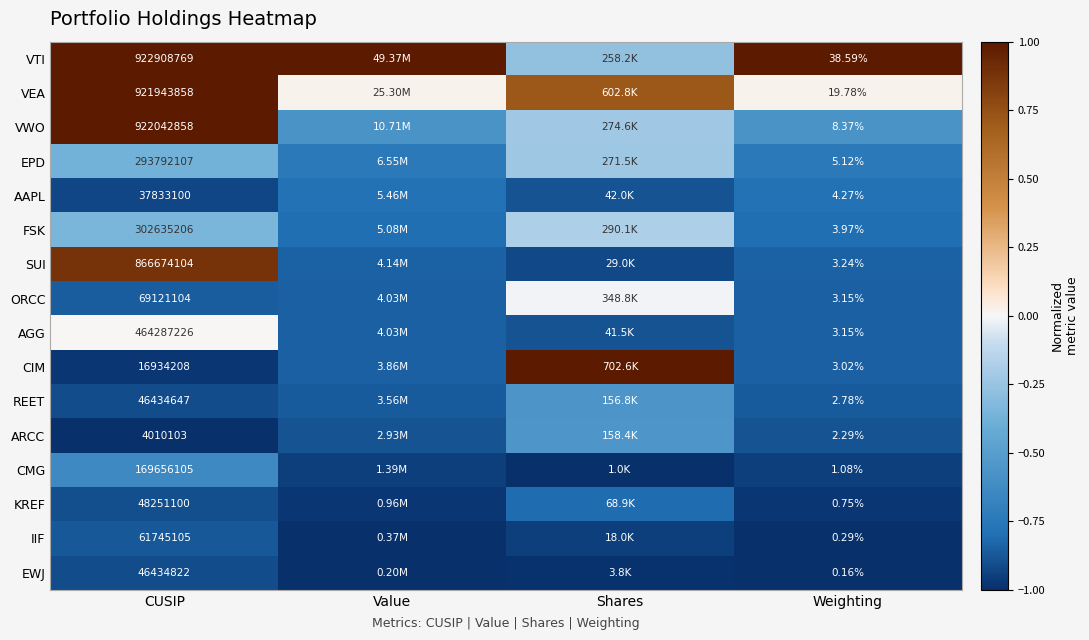

Which label corresponds to the smallest value in the chart?

CUSIP